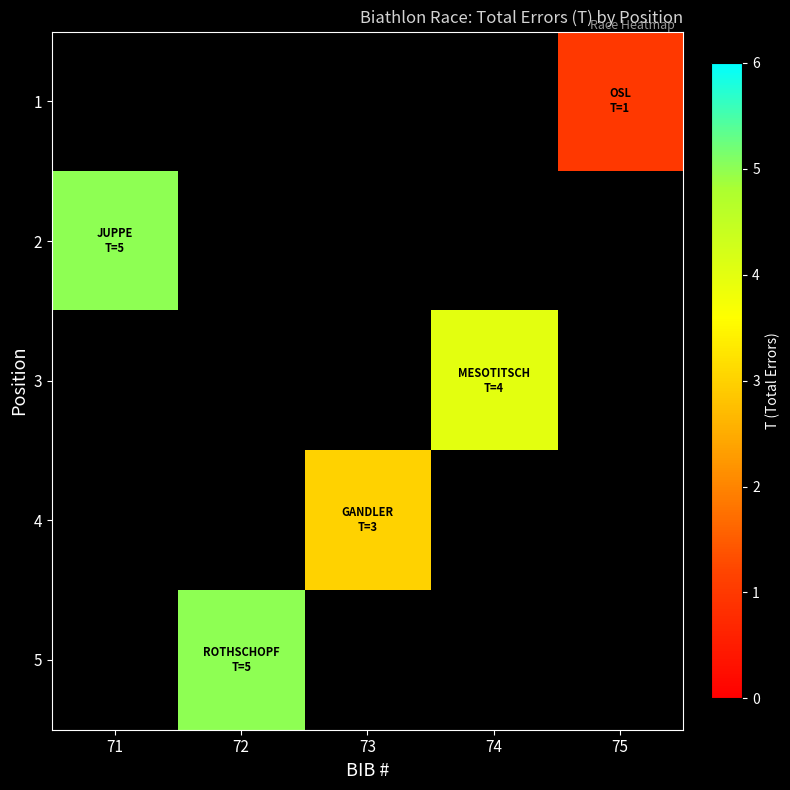

What is the maximum value shown in the chart?

5.0